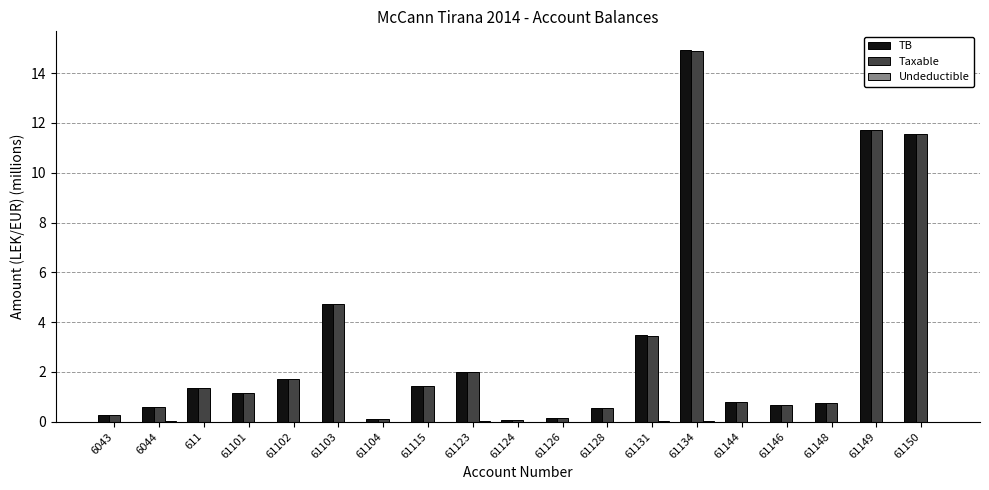

How many data points in Taxable are above 1?

10